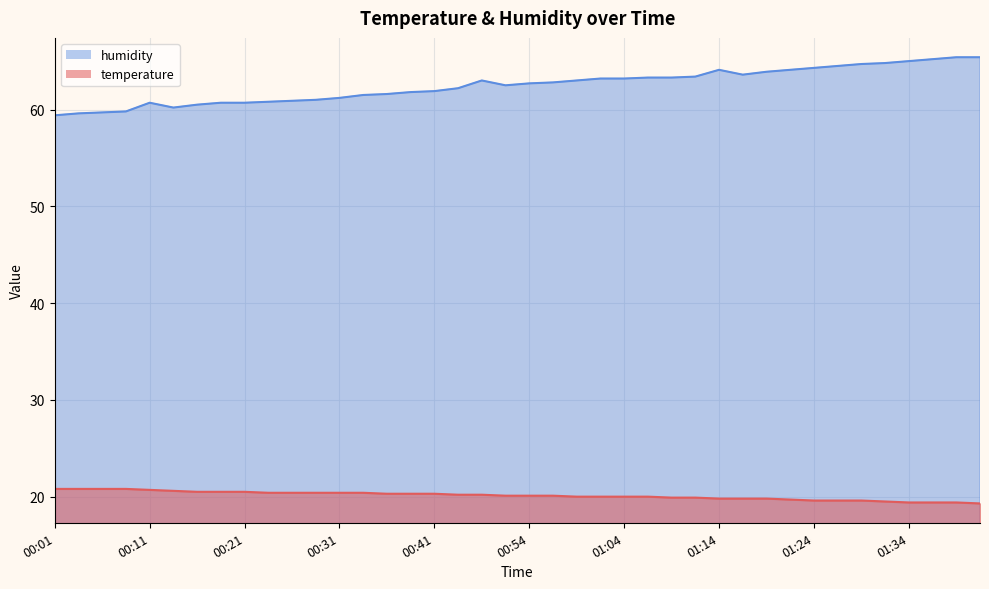

The value of temperature at 00:11 is 6.8. True or false?

False